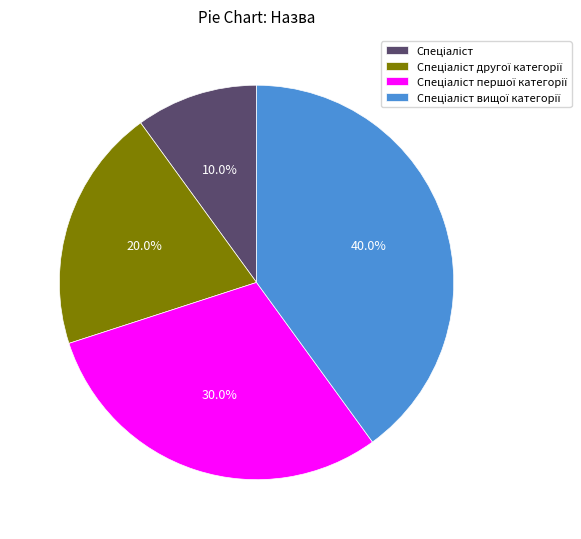

Does any single category account for the majority?

No